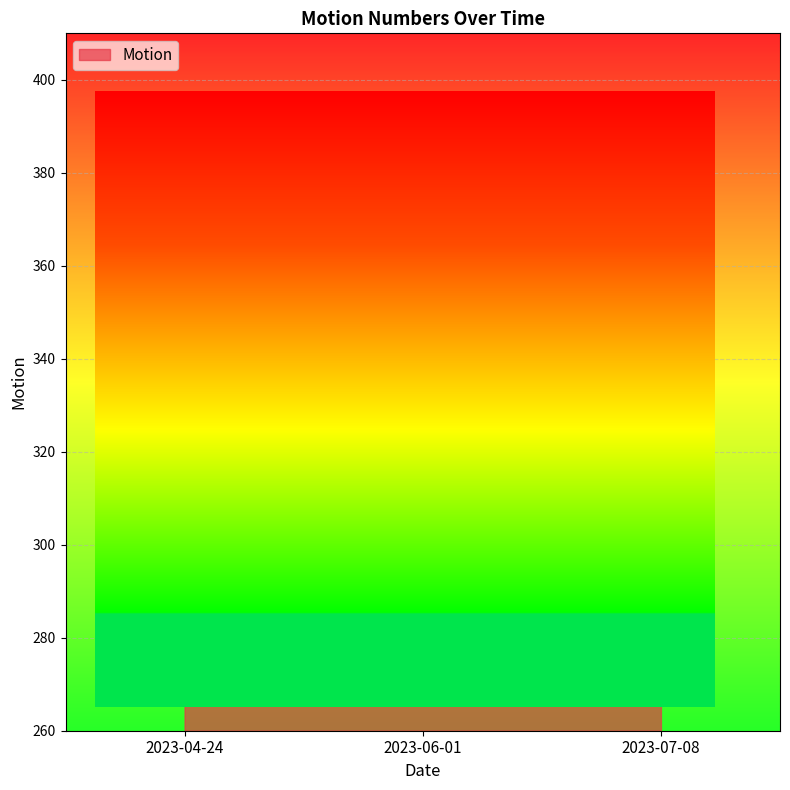

What is the ratio of the value at 2023-04-24 to the value at 2023-07-08?

0.8